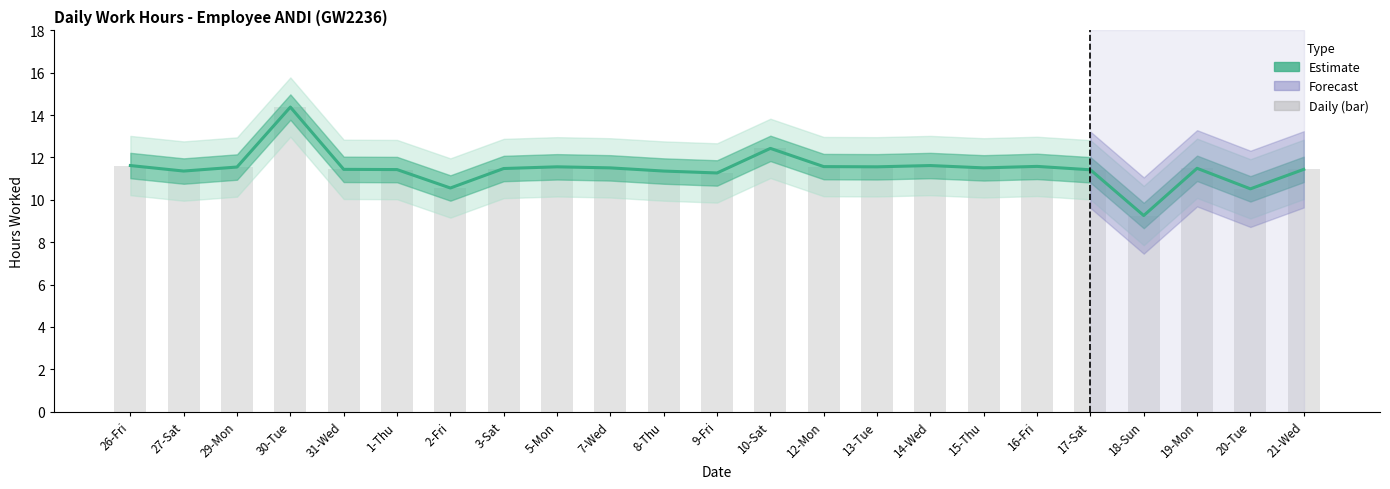

At which category is the sum across all series the highest?

30-Tue